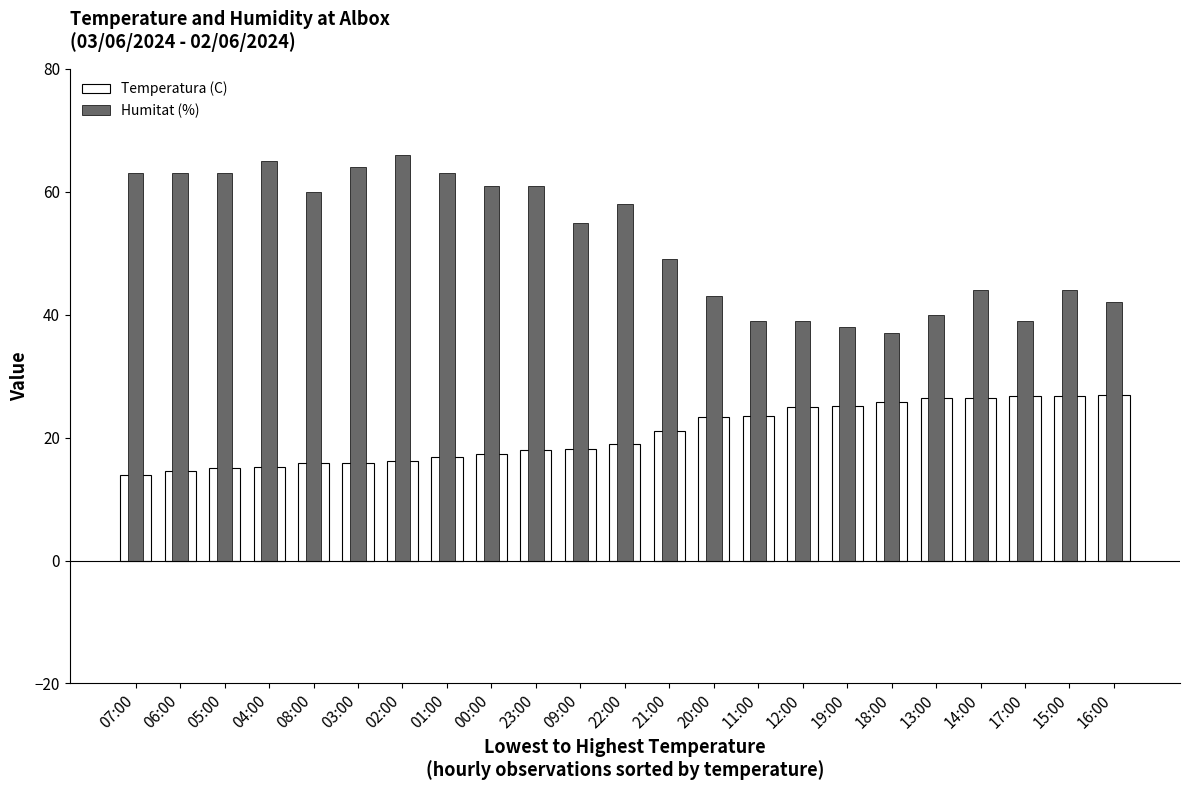

Which series has the largest range (max minus min)?

Humitat (%)